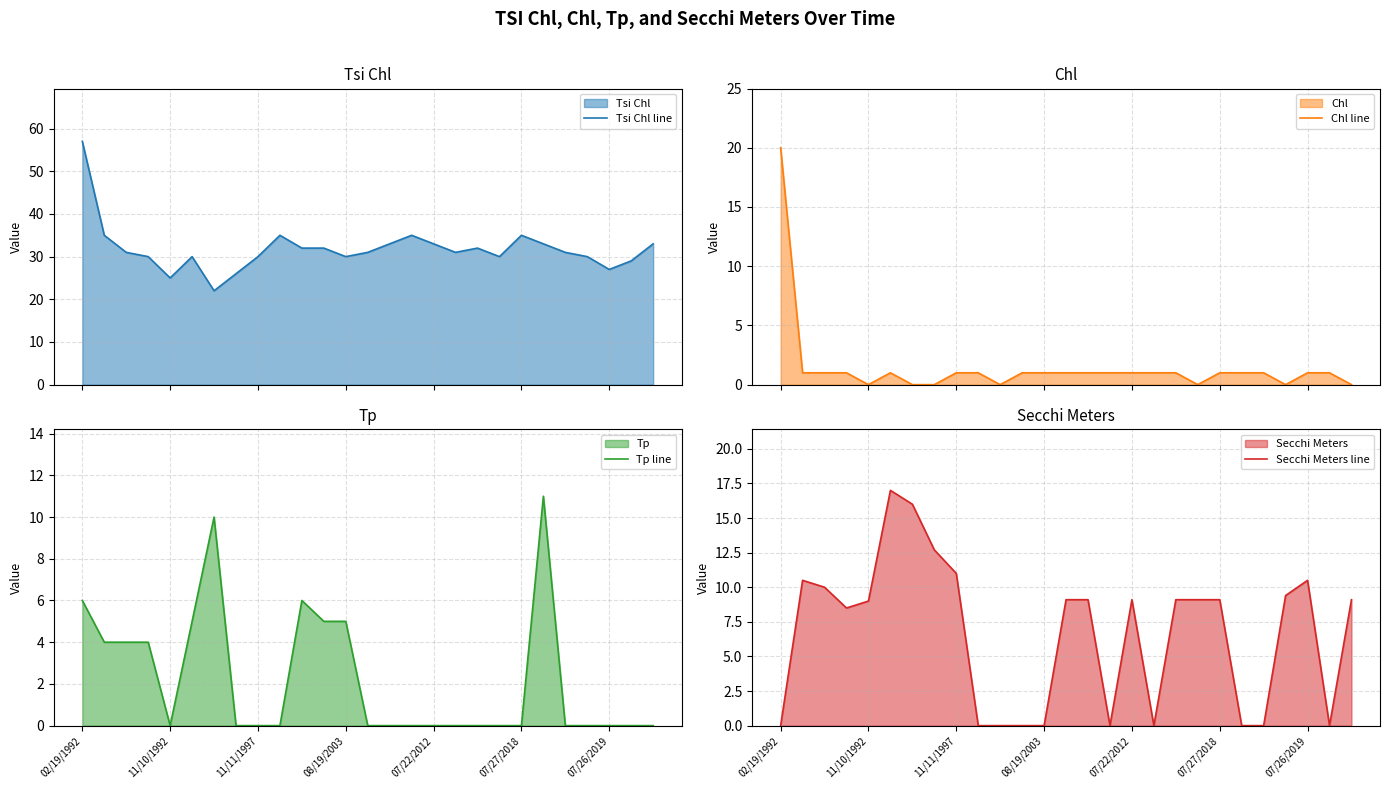

The value of Secchi Meters line at 08/19/2003 is 0.0. True or false?

True